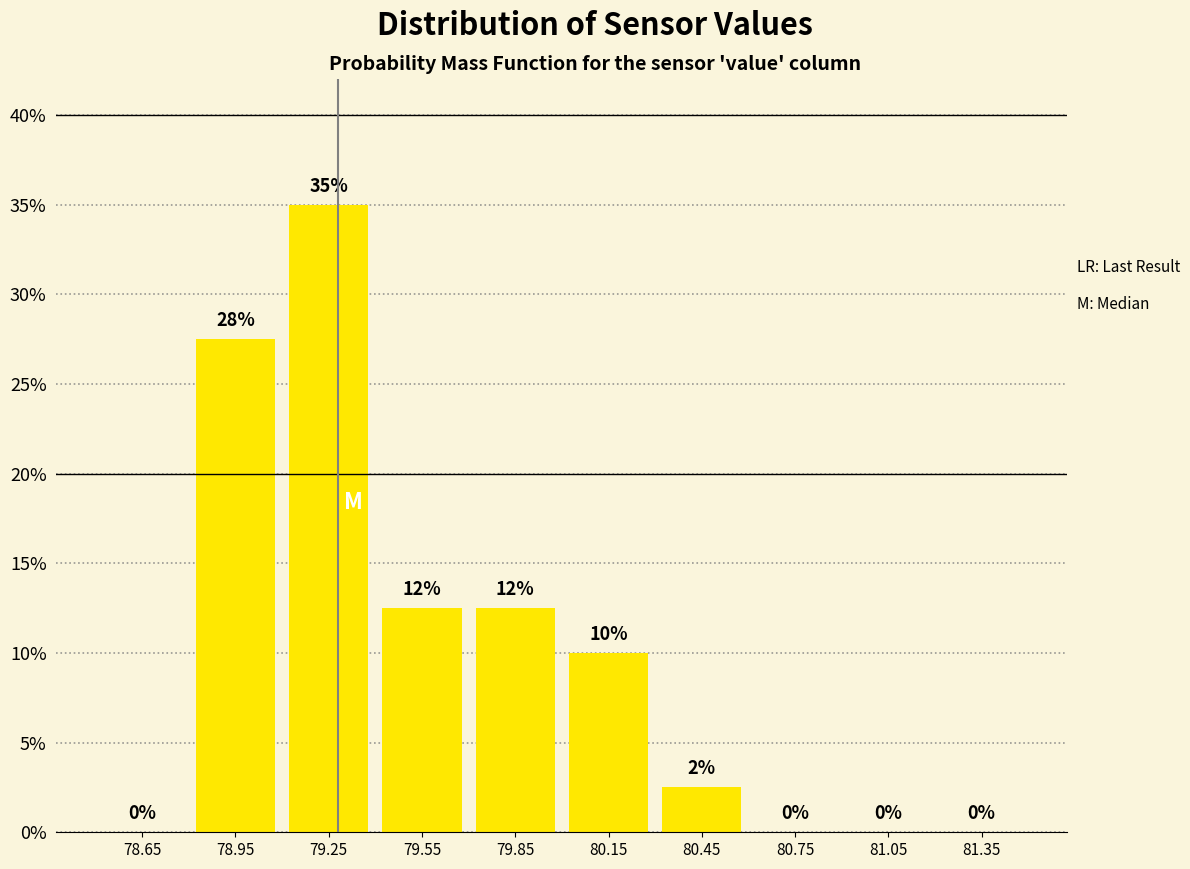

Which range on the x-axis has the tallest bar?

79.1 to 79.4